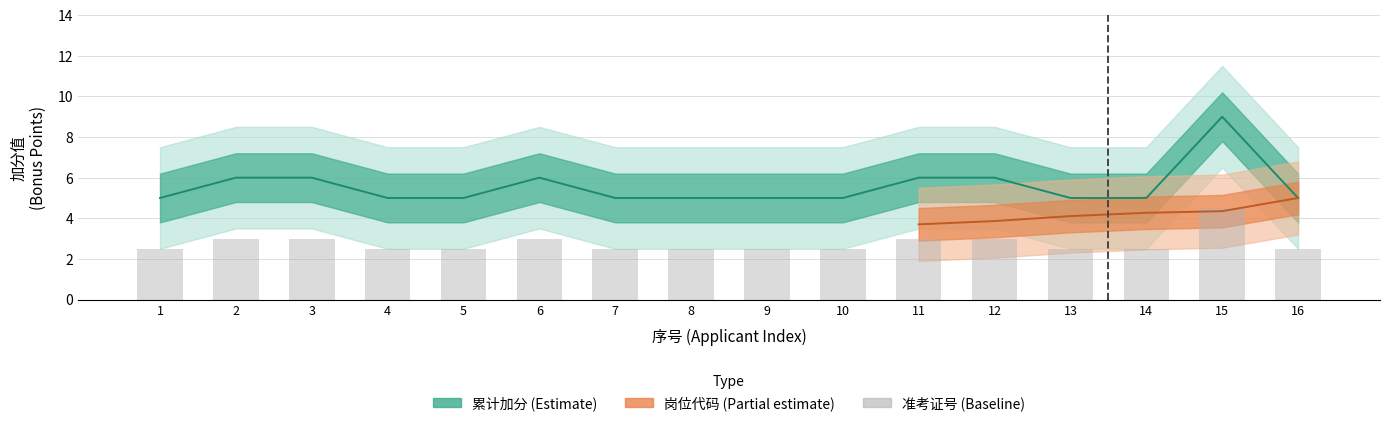

True or false: the data shows 1 at 2.

False